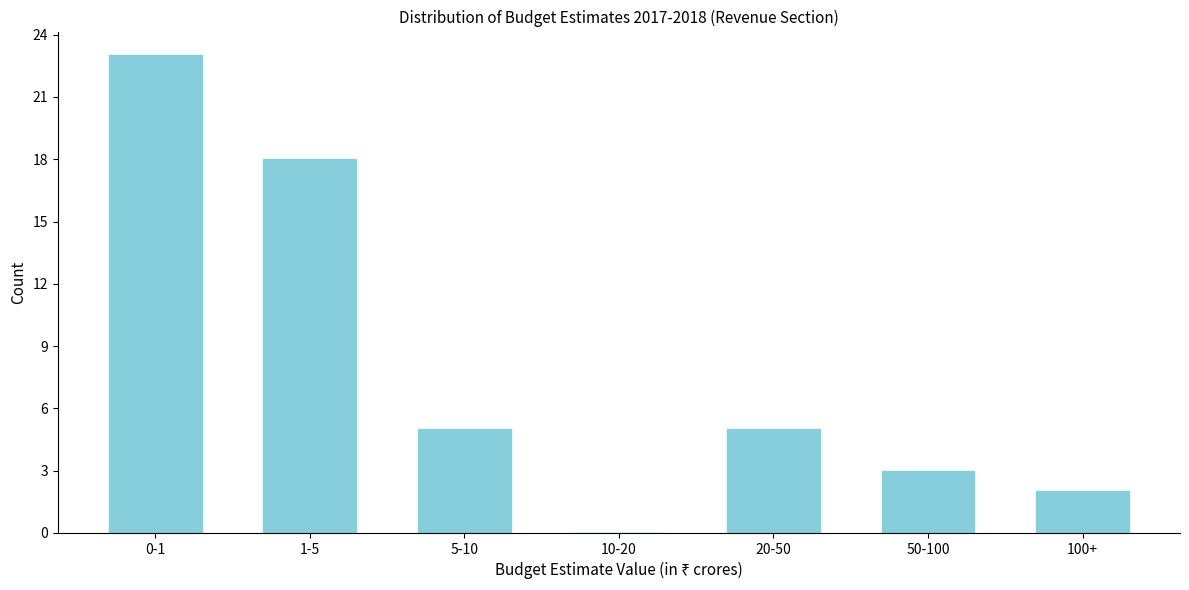

Reading left to right, transcribe all the data shown in this chart.

0-1=23	1-5=18	5-10=5	10-20=0	20-50=5	50-100=3	100+=2